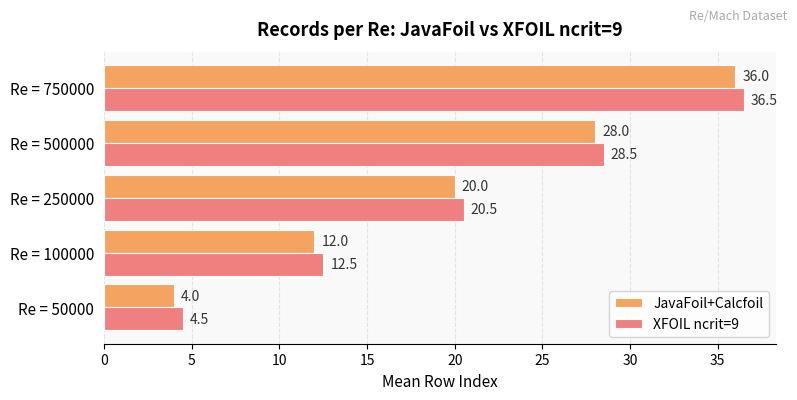

How many values in the XFOIL ncrit=9 series are below 20?

2